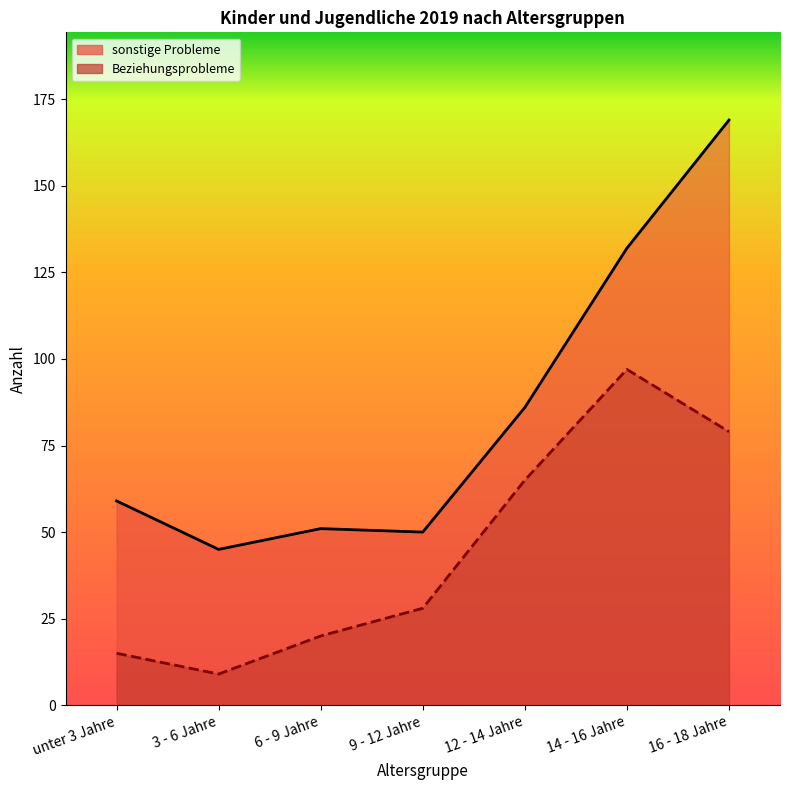

Reading right to left, transcribe all the data shown in this chart.

sonstige Probleme: 169	132	86	50	51	45	59
Beziehungsprobleme: 79	97	65	28	20	9	15